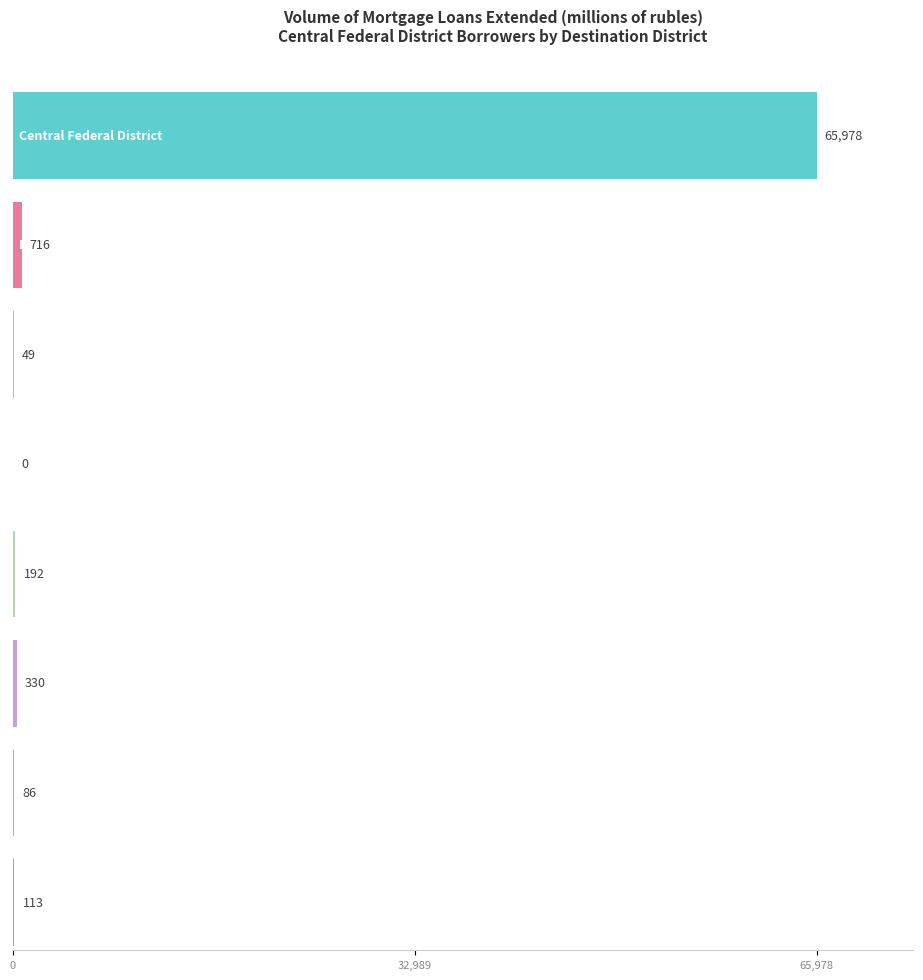

Which category has the lowest value across all series?

North-Caucasian Federal District